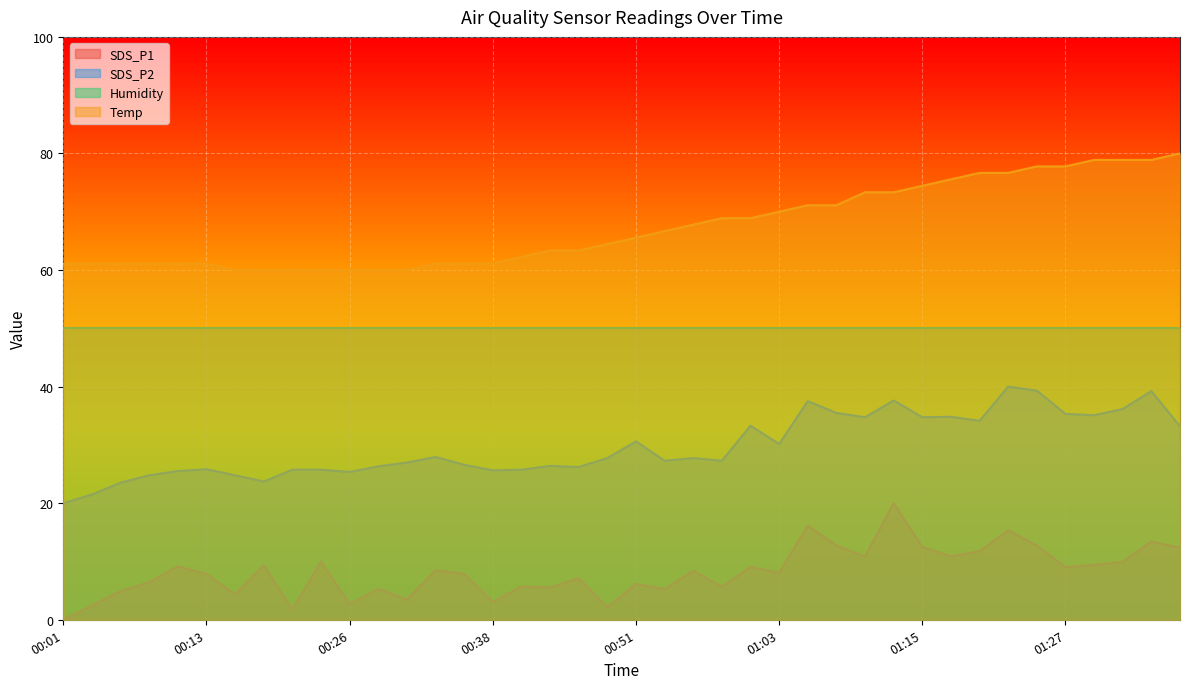

True or false: SDS_P2 and Temp cross at least once.

False